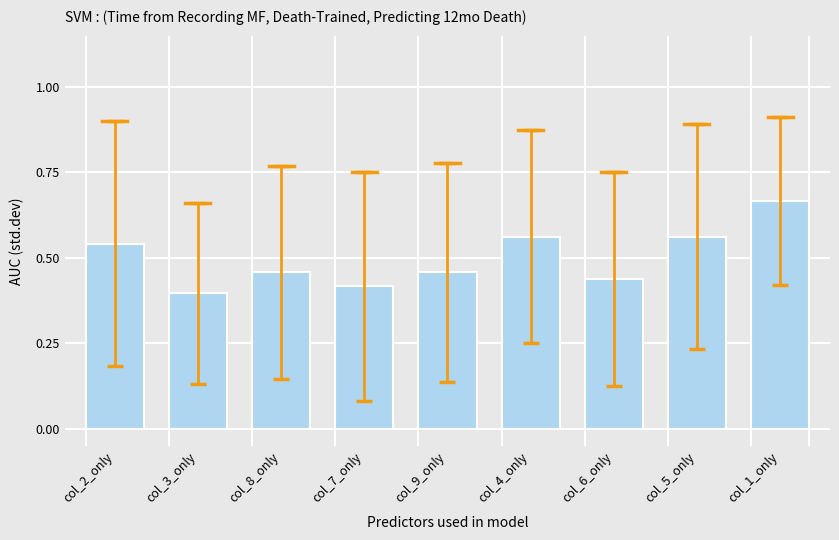

What is the label of the 4th bar from the left?

col_7_only